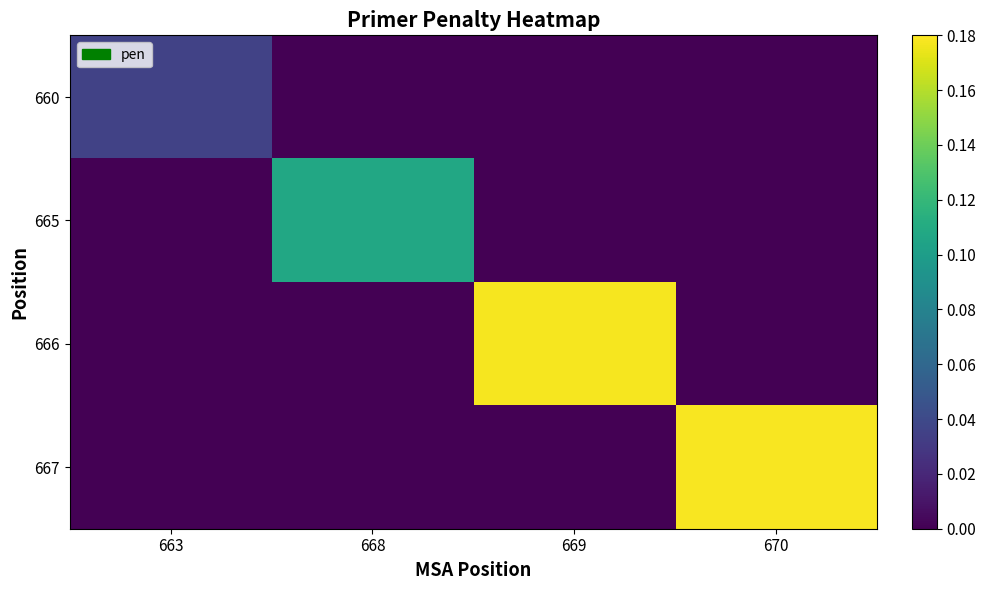

Reading right to left, what are all the values shown in this chart?

660: 670=0.0	669=0.0	668=0.0	663=0.0
665: 670=0.0	669=0.0	668=0.1	663=0.0
666: 670=0.0	669=0.2	668=0.0	663=0.0
667: 670=0.2	669=0.0	668=0.0	663=0.0